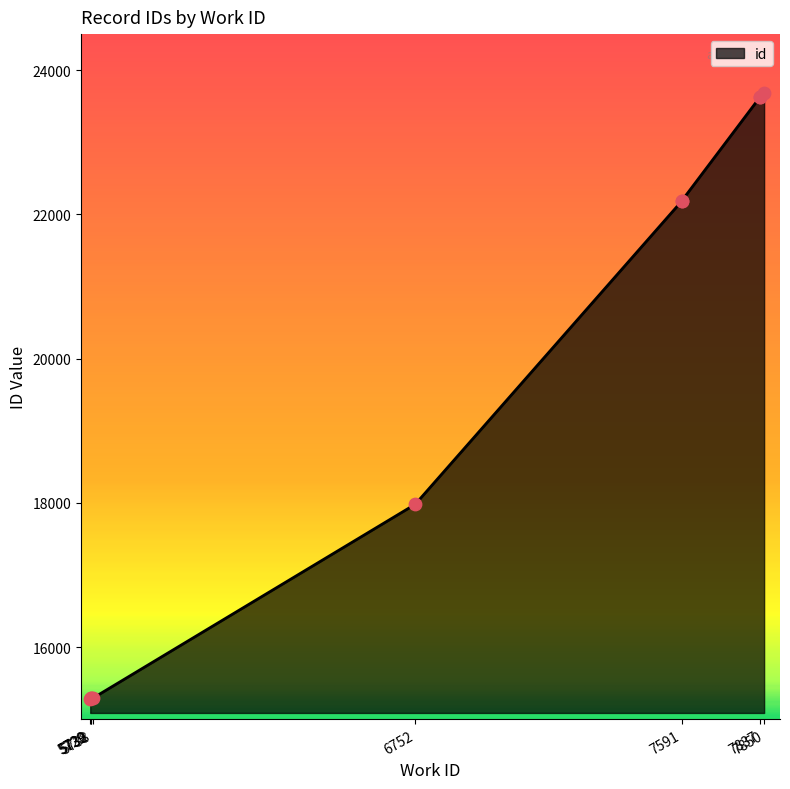

What is the change in value from 5732 to 7850?

+8397